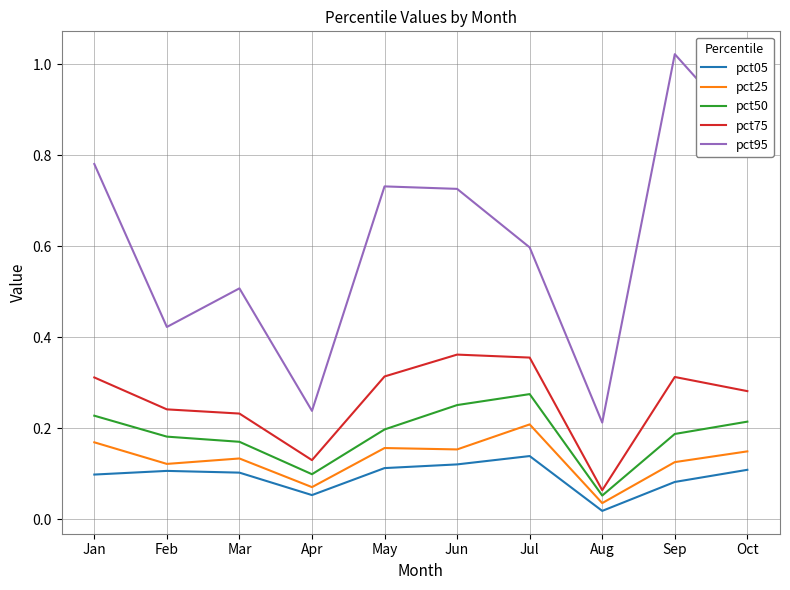

The pct50 series shows 0.0 at Aug. True or false?

False